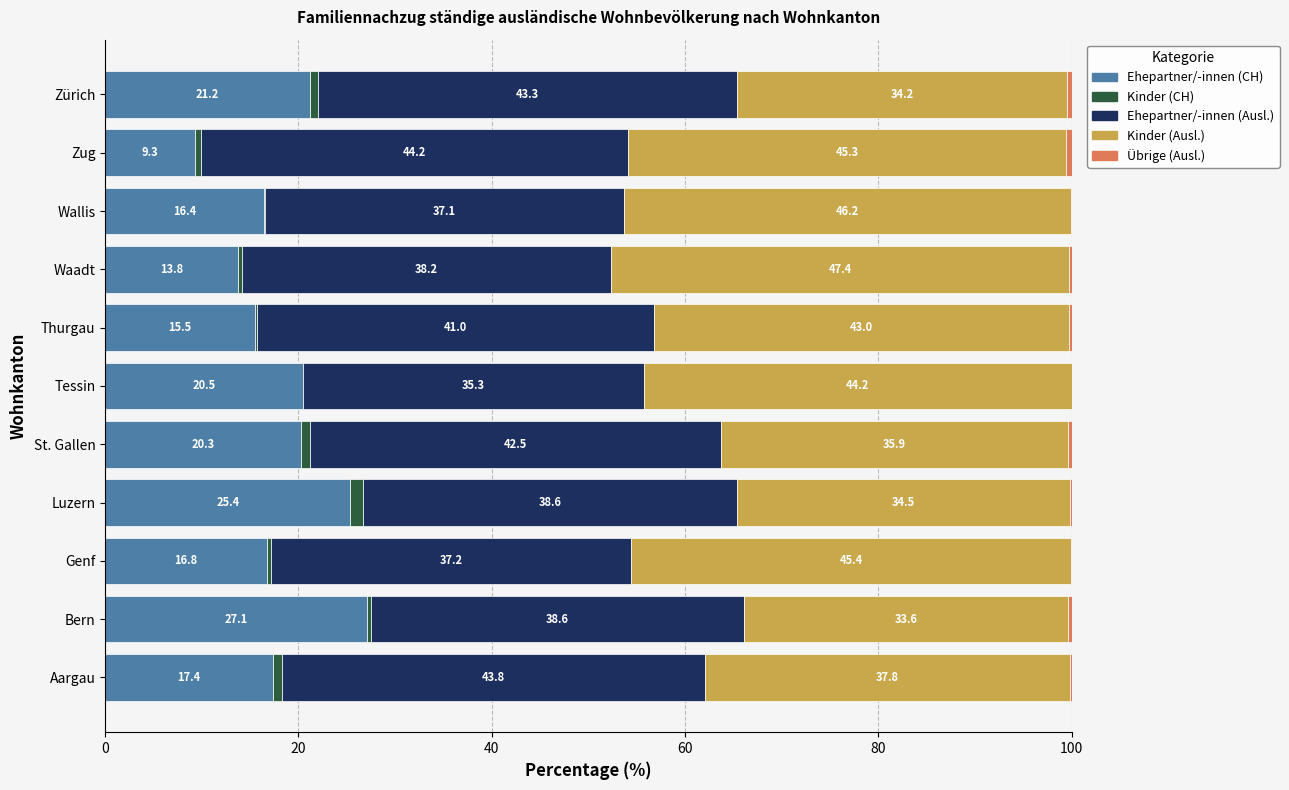

At which label is Ehepartner/-innen (CH) closest to 18?

Aargau